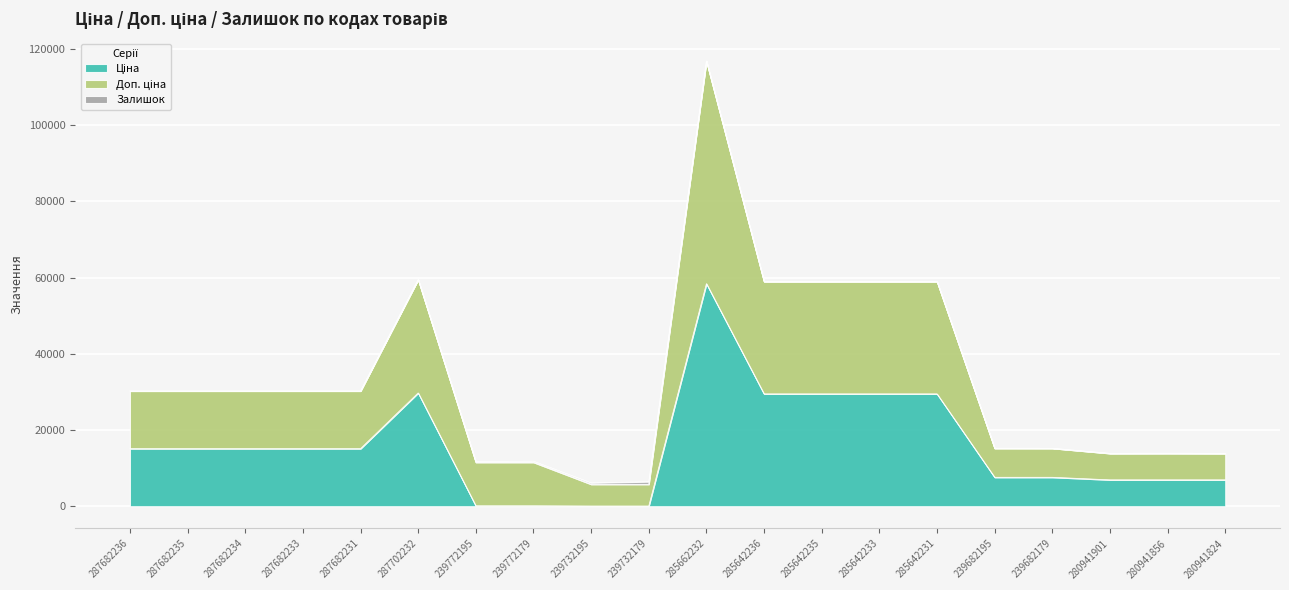

What is the label of the 6th point from the left?

287702232